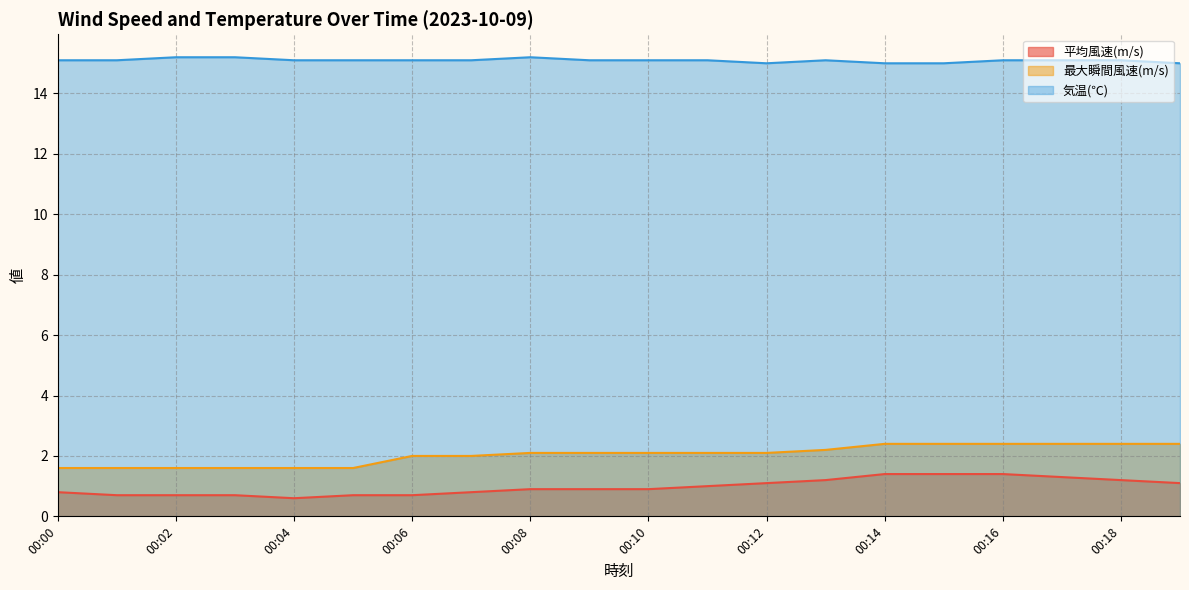

Which series has the largest range (max minus min)?

平均風速(m/s)